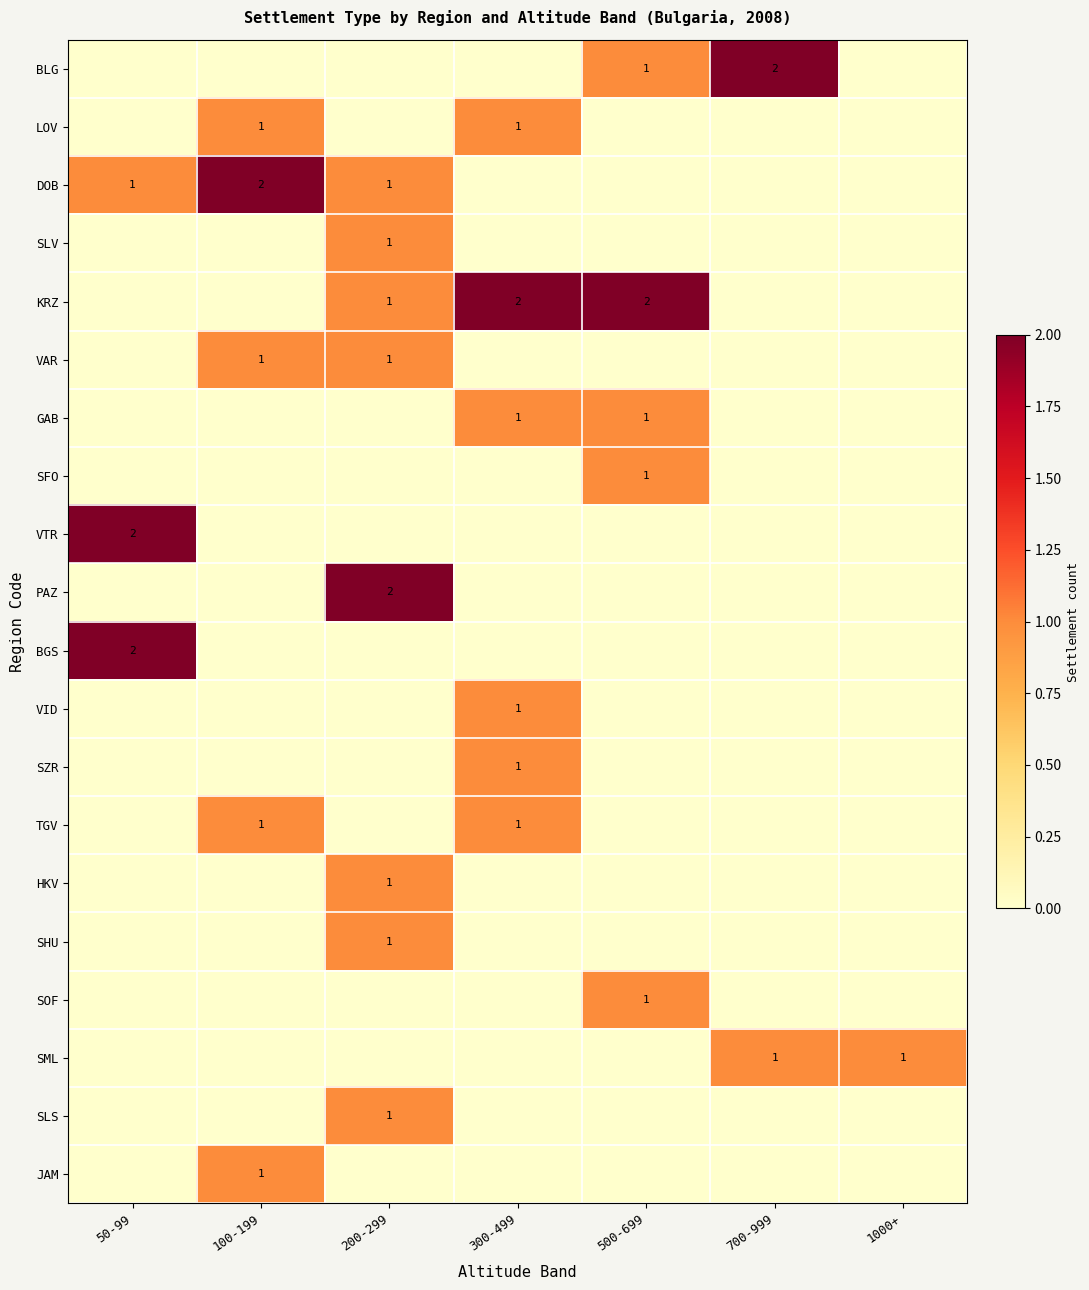

The value of JAM at 100-199 is 1. True or false?

True